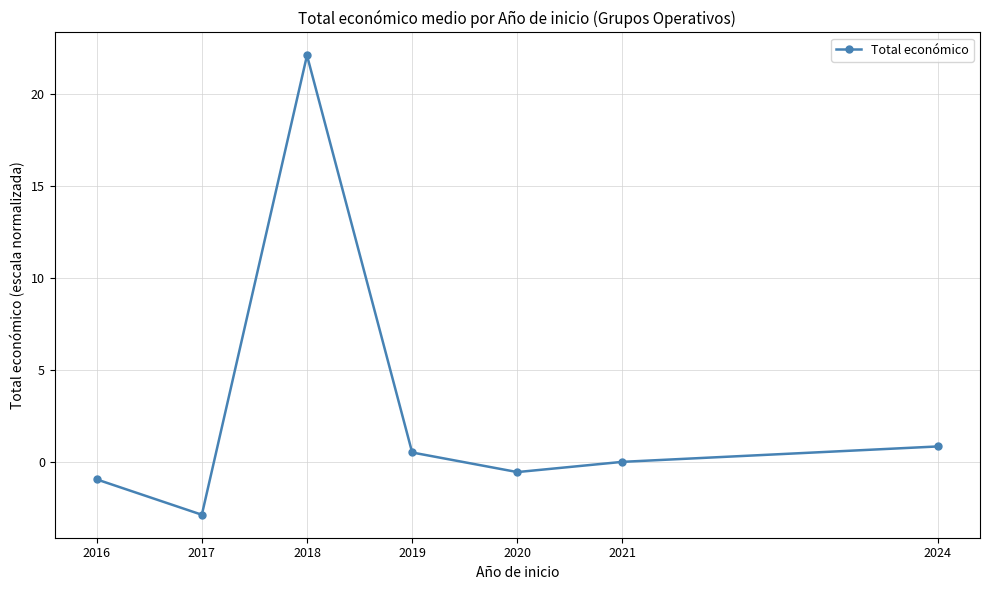

Count the number of data series in this chart.

1